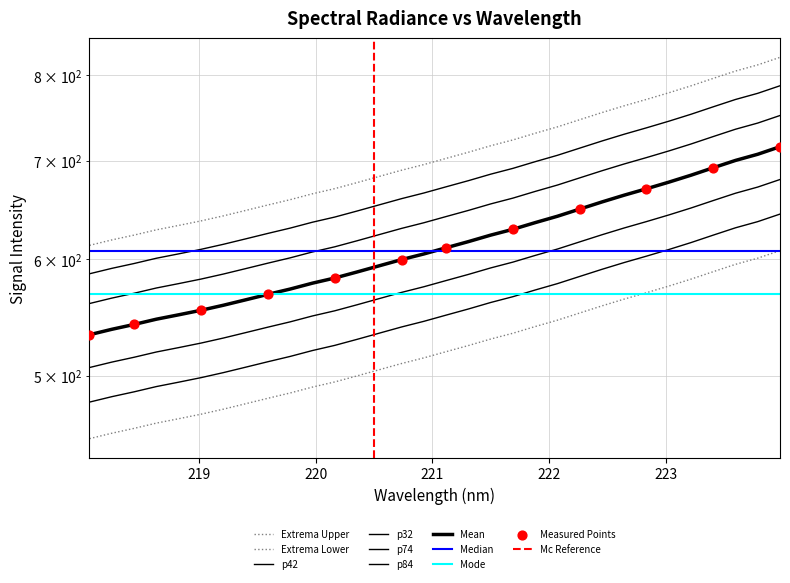

What is the ratio of the value at 223.408 to the value at 218.0596?

1.3